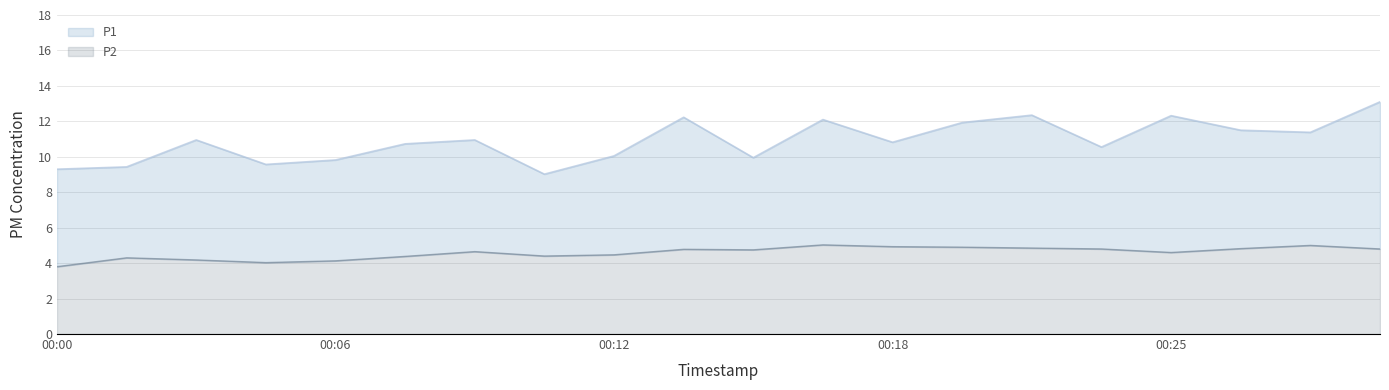

At which label is P1 closest to 11?

00:03